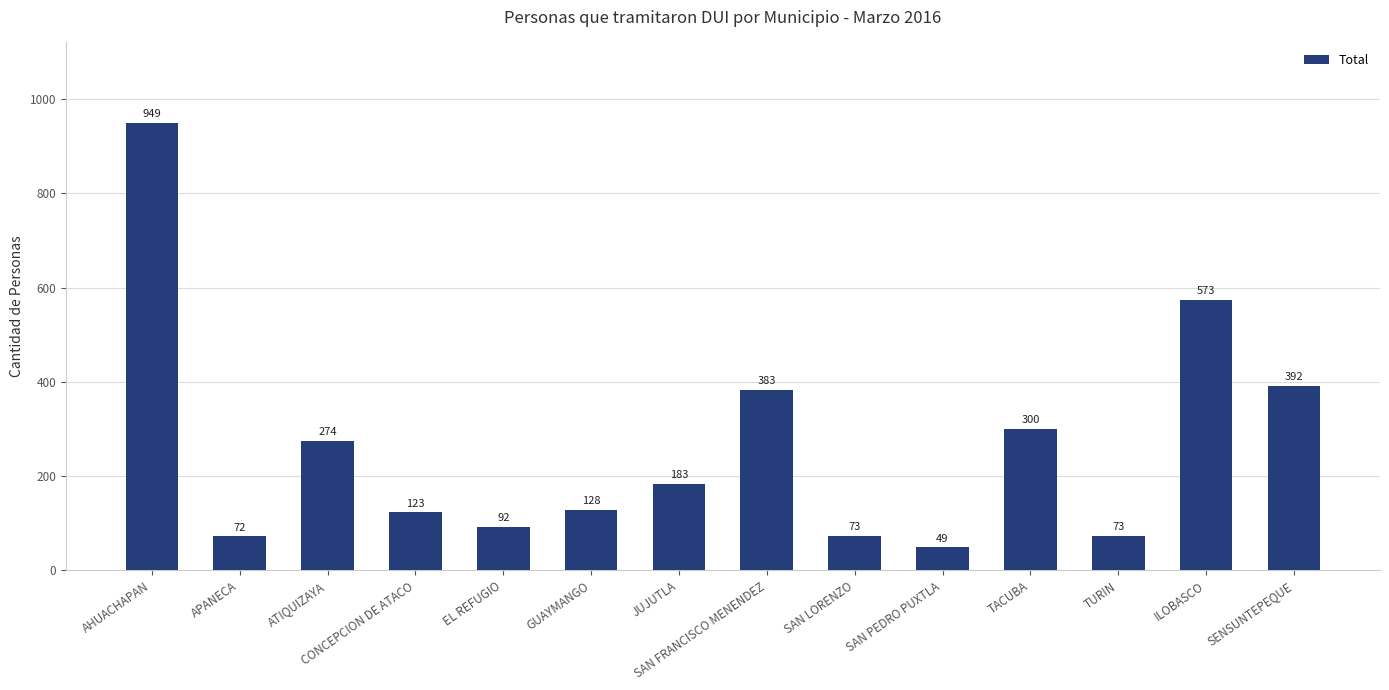

What is the smallest value displayed?

49